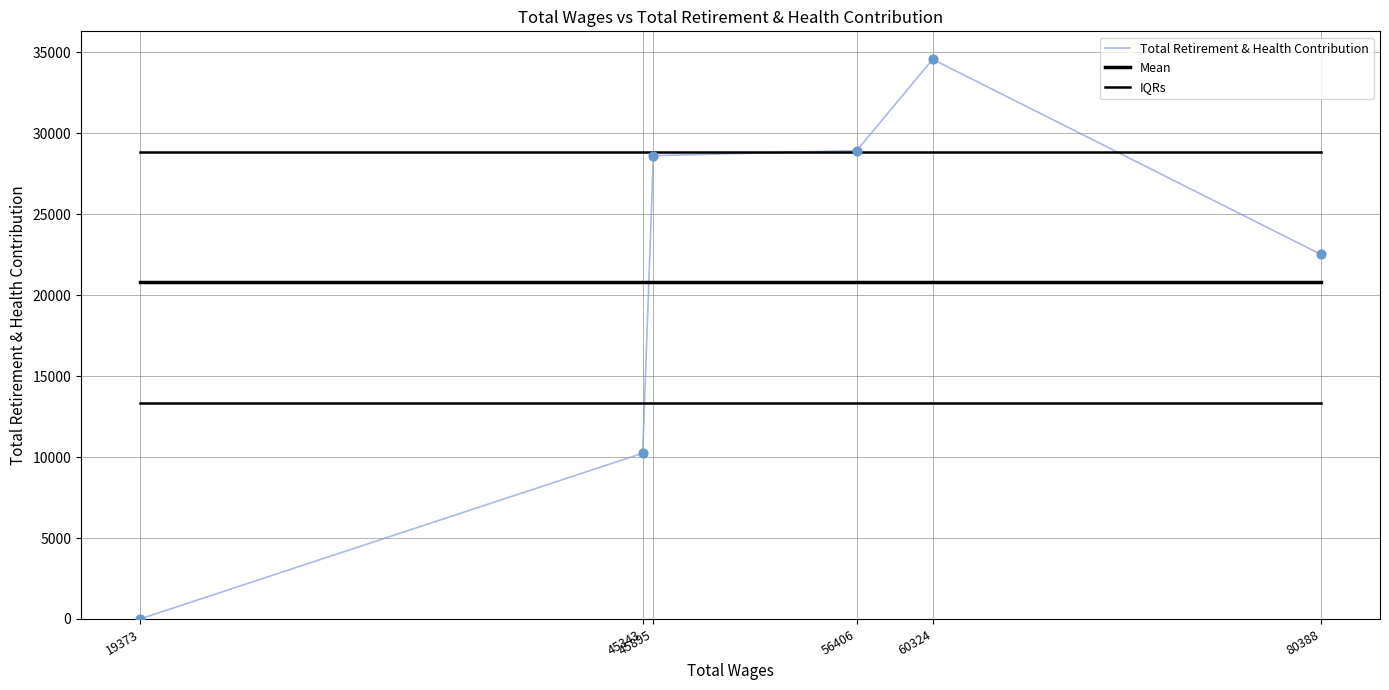

What is the change in value from 60324 to 45895?

-5952